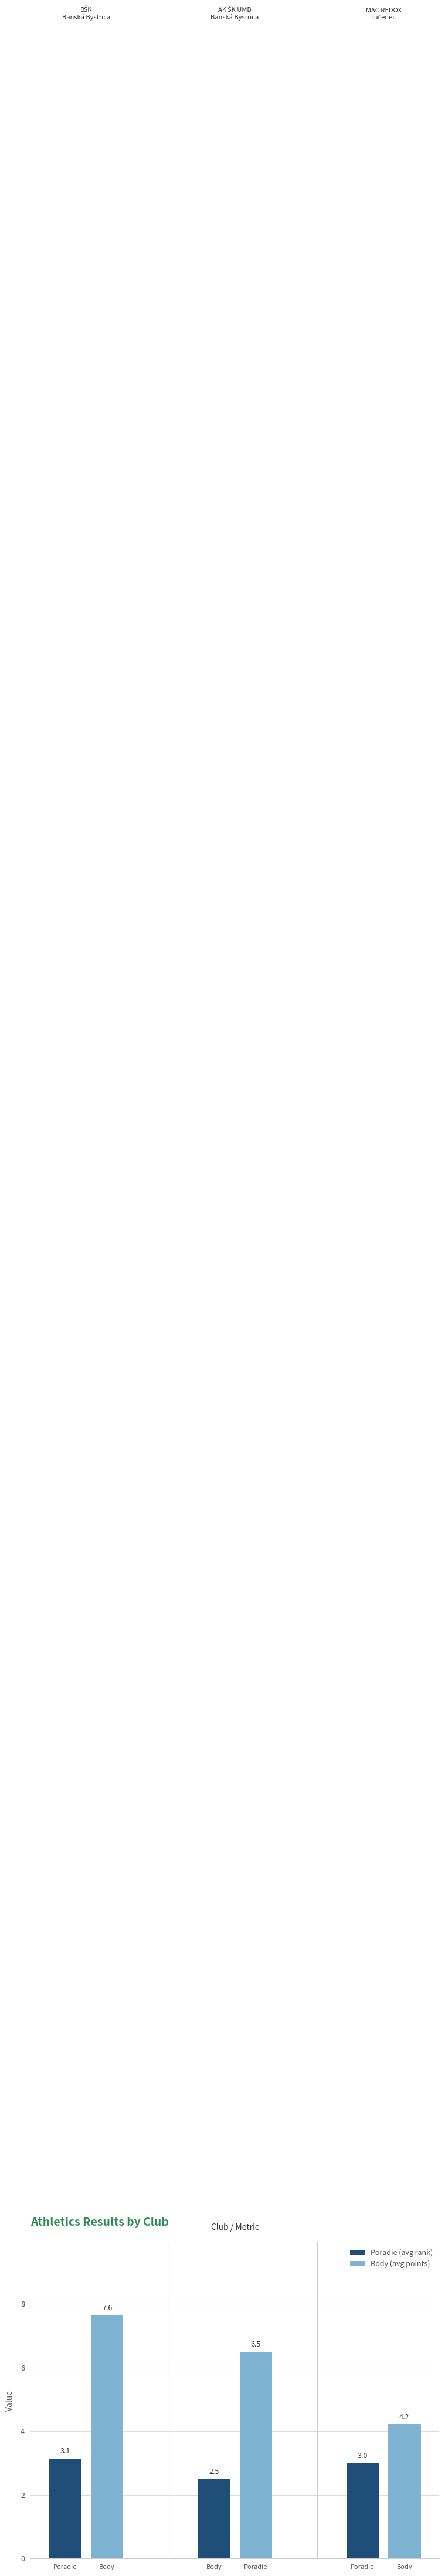

Read the Body (avg points) value at Poradie.

7.6